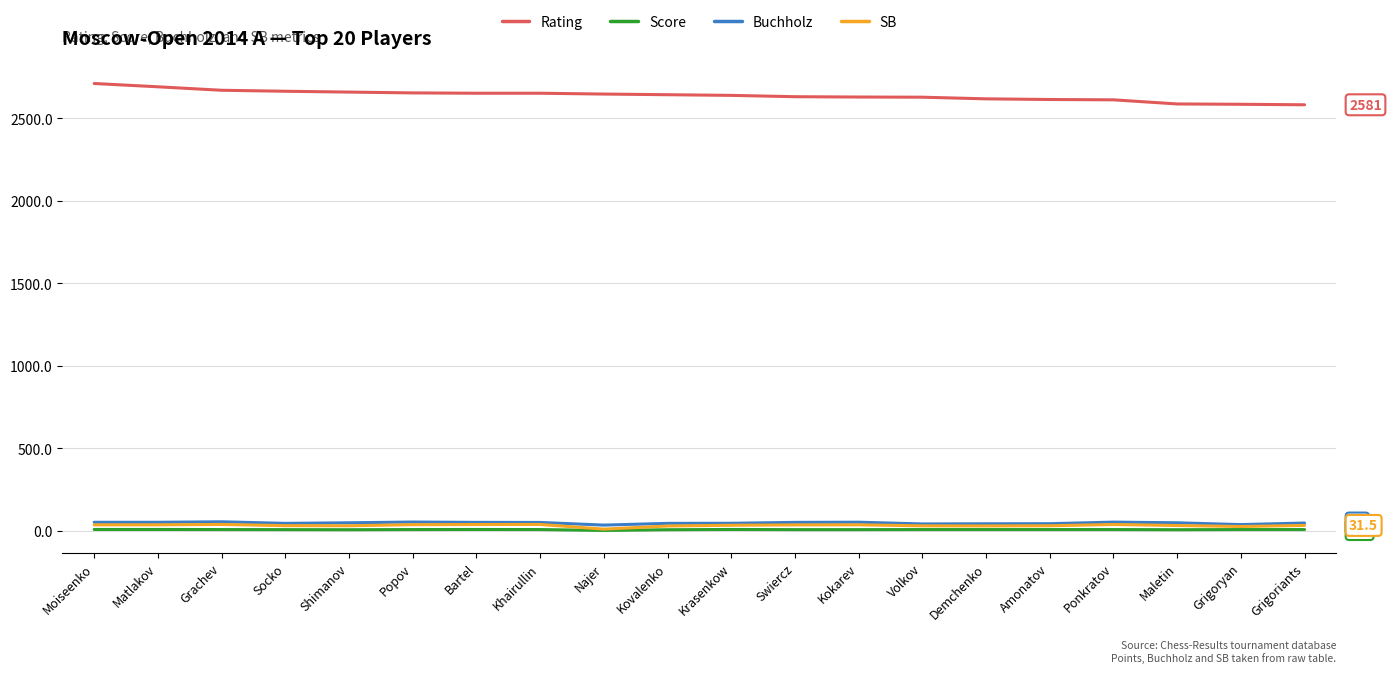

What is the greatest value displayed?

2710.0